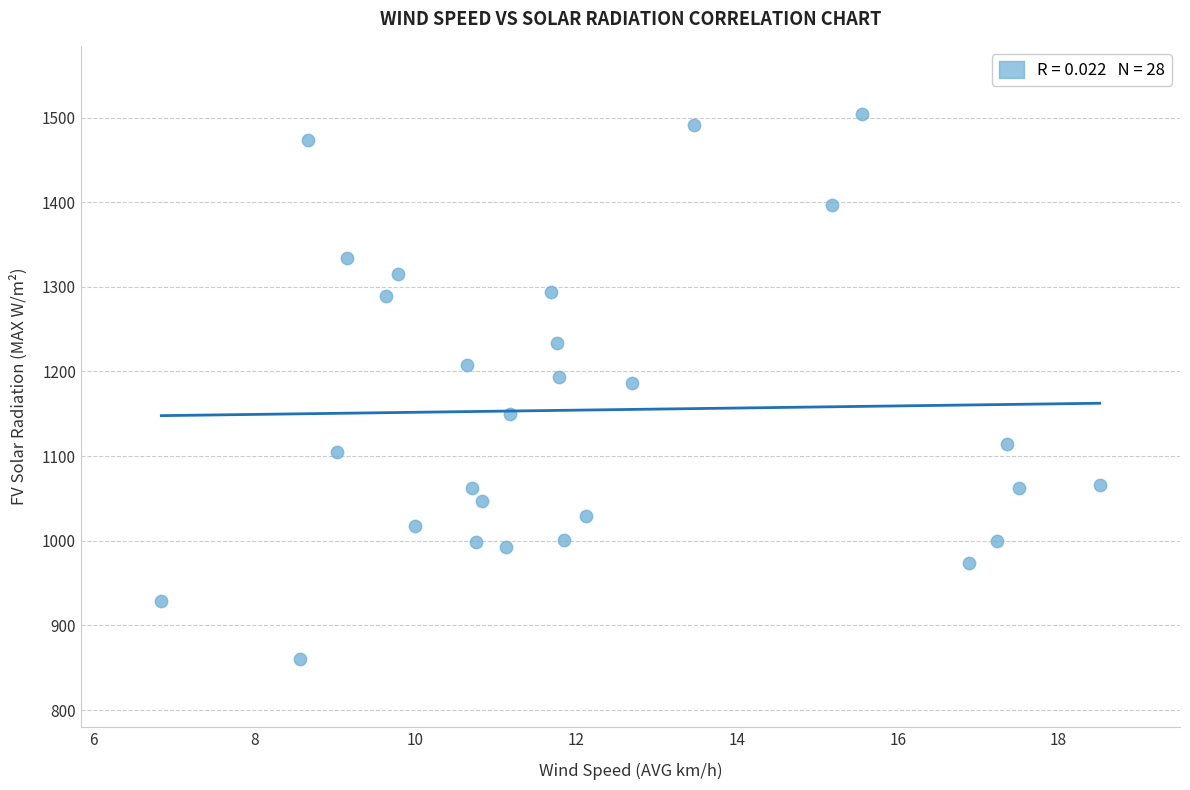

What is the range of Y values (max minus min)?

644.7